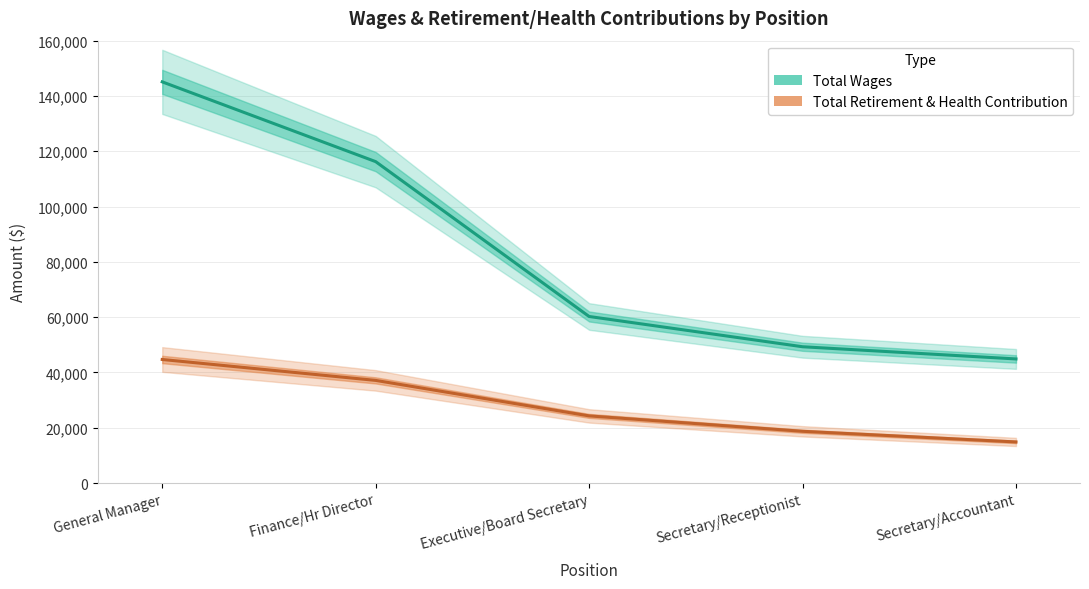

Which series has the widest spread of values?

Total Wages